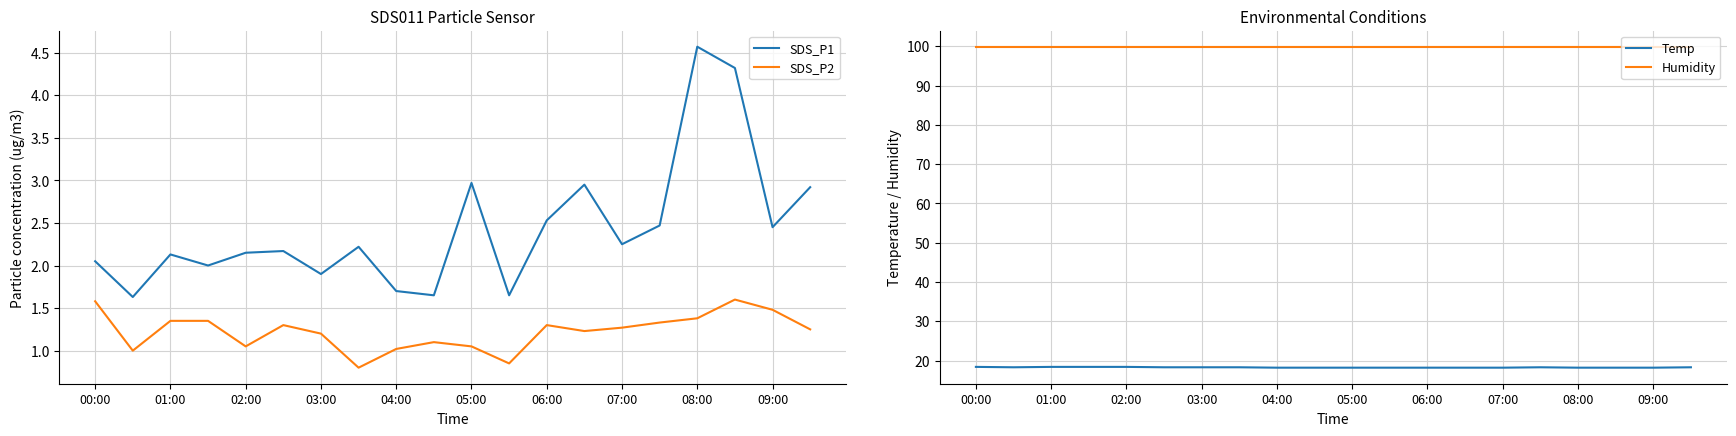

At which label does SDS_P1 first exceed 2?

00:00